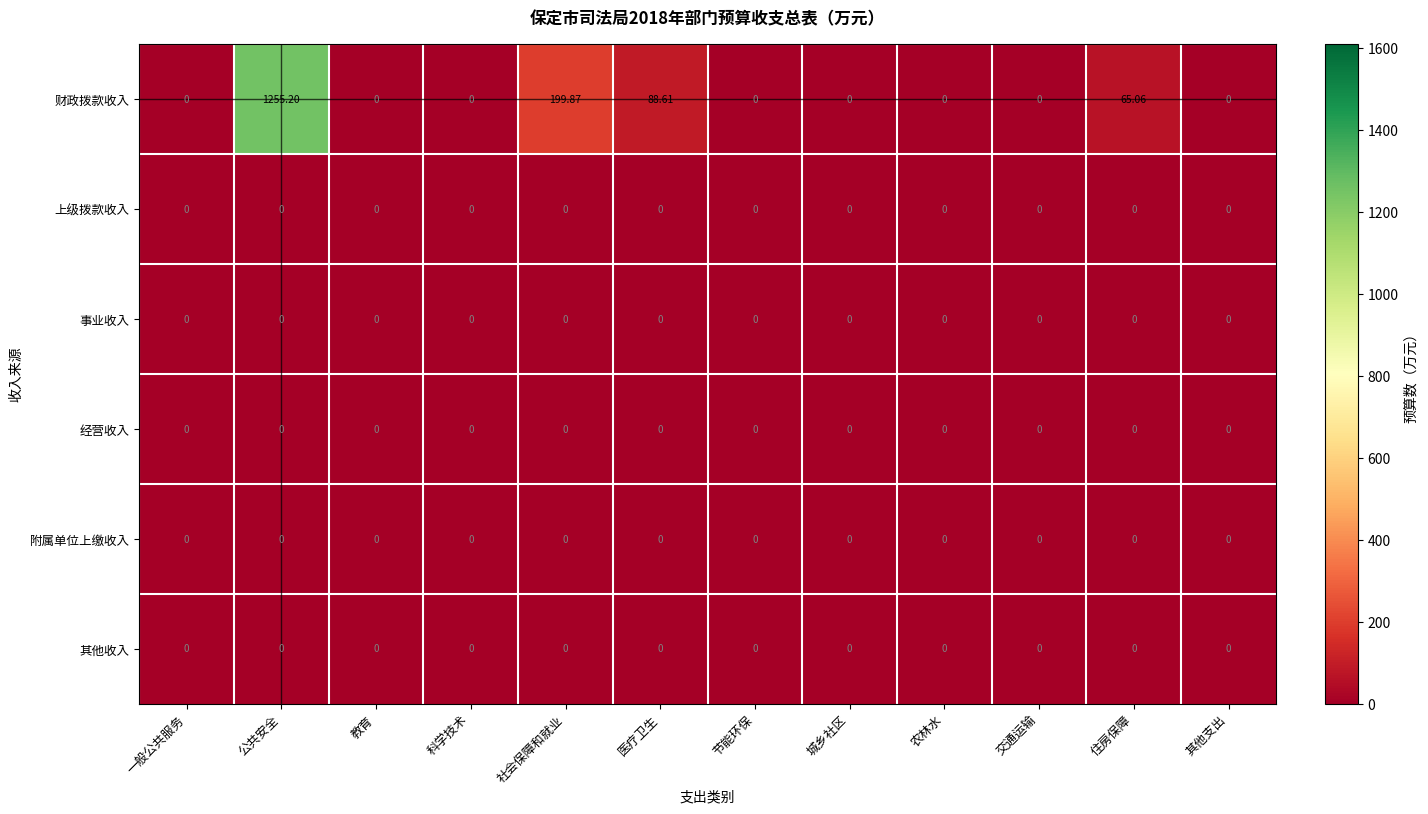

Between 公共安全 and 医疗卫生, which series saw the biggest shift?

财政拨款收入